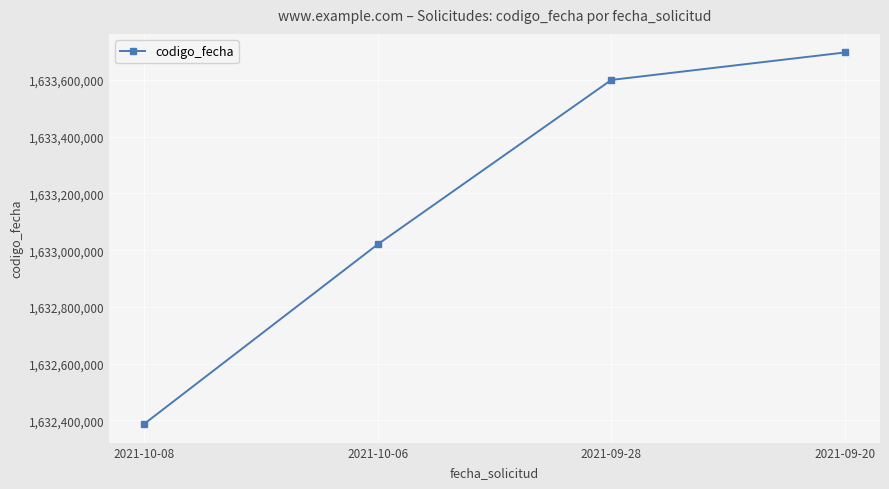

True or false: the data shows 776050643 at 2021-09-20.

False